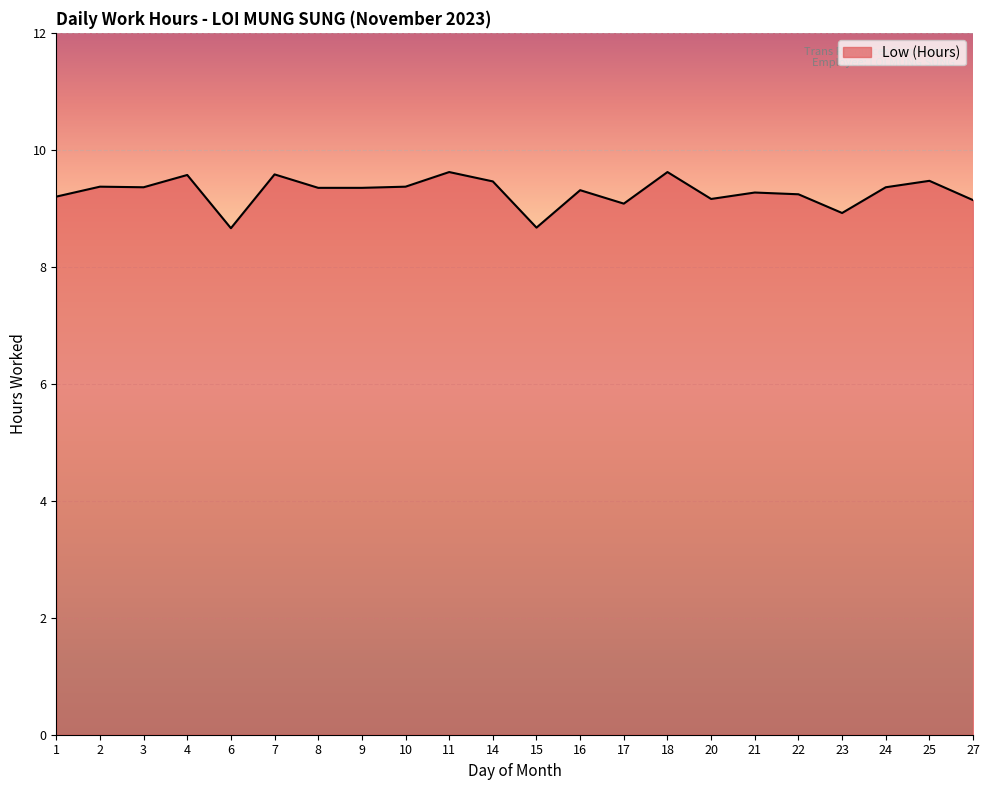

Does the chart display data point markers on the line(s)?

No